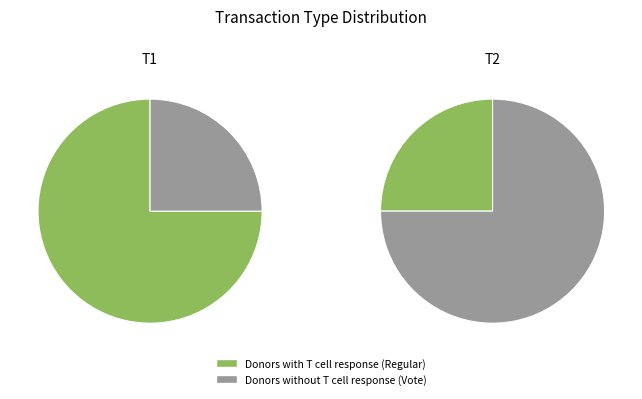

Rank the categories by value from highest to lowest.

Regular, Vote